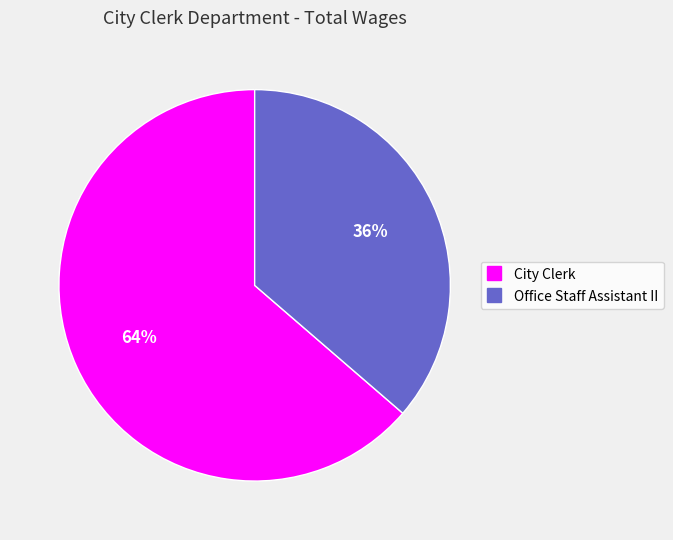

To the nearest percent, what percentage of the pie is Office Staff Assistant II?

36%